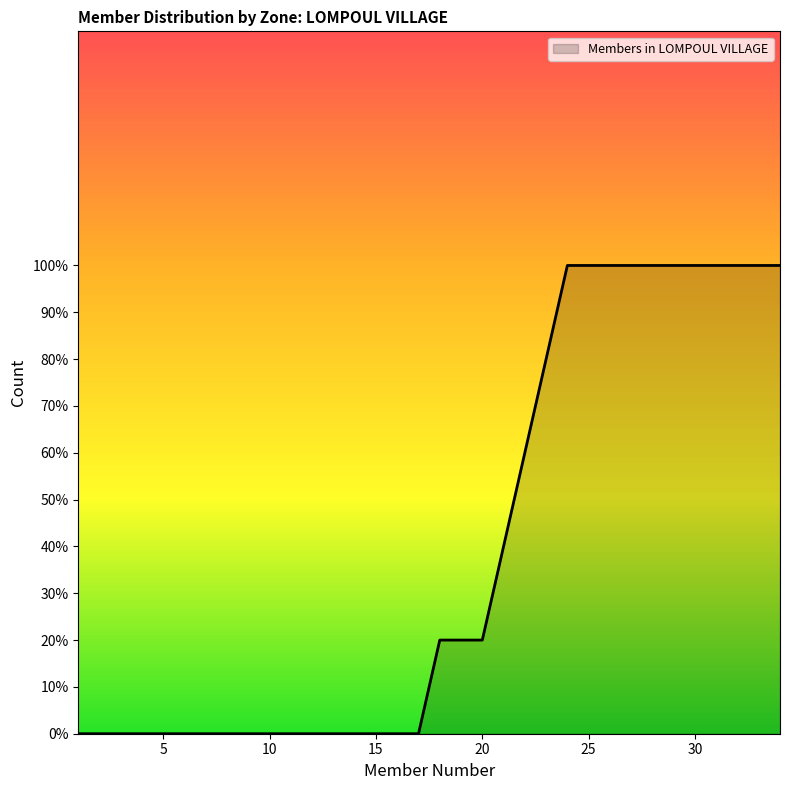

Is this an area chart (filled region under the line)?

Yes